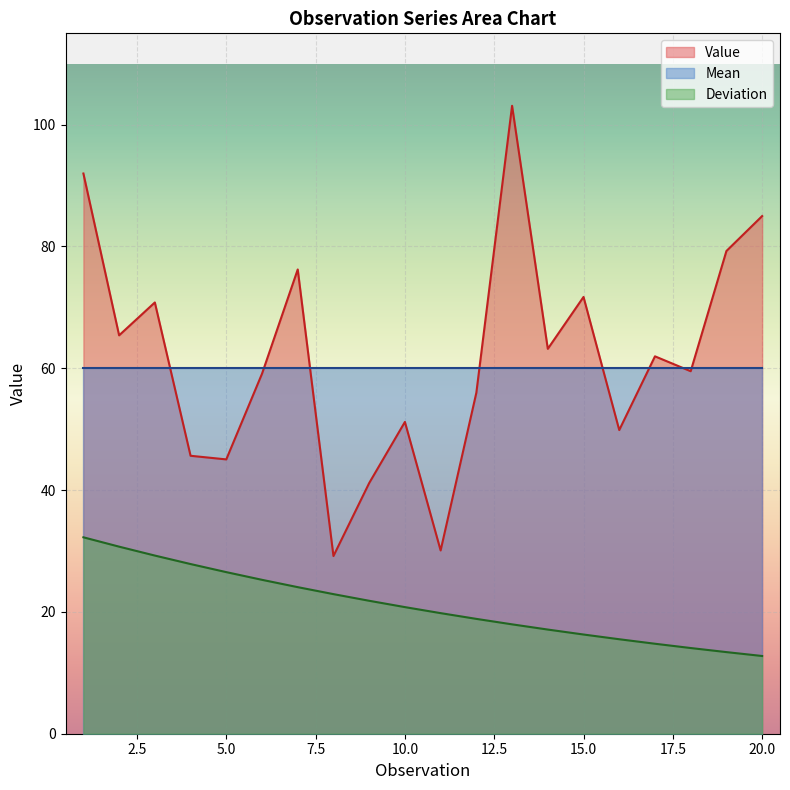

Between 9 and 7, which is larger?

7